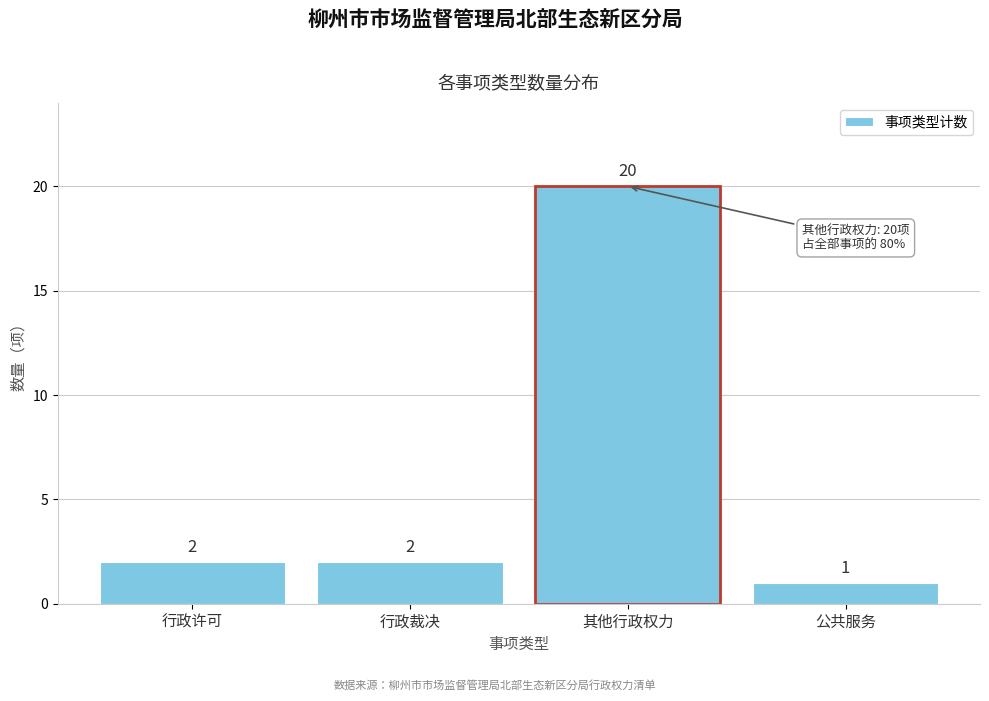

Reading right to left, list all the values displayed in this chart.

公共服务=1	其他行政权力=20	行政裁决=2	行政许可=2